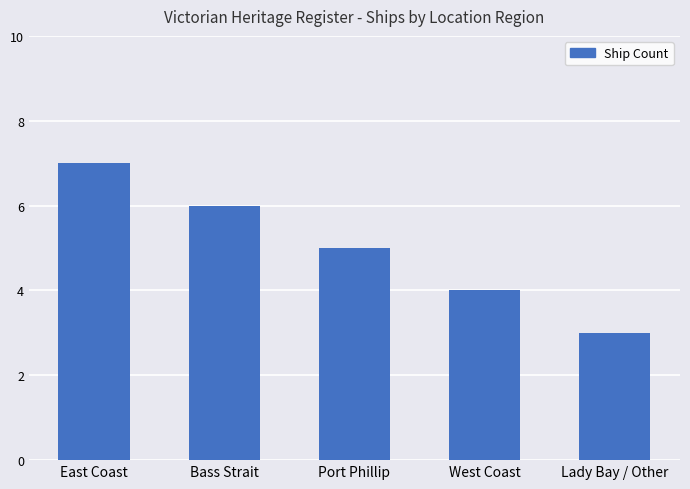

The chart shows a value of 3 at Port Phillip. True or false?

False